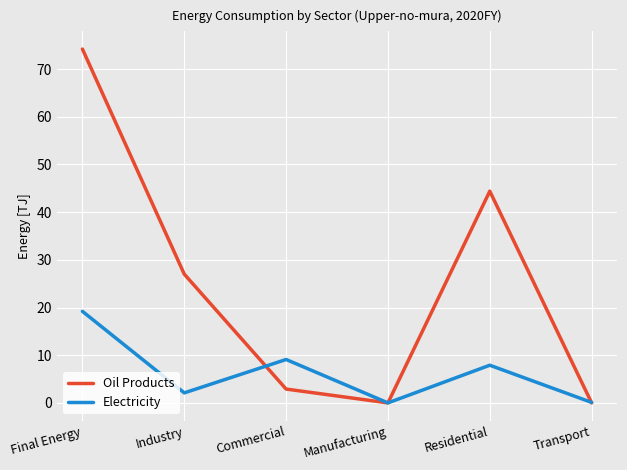

Where is Electricity nearest to the value 9?

Commercial